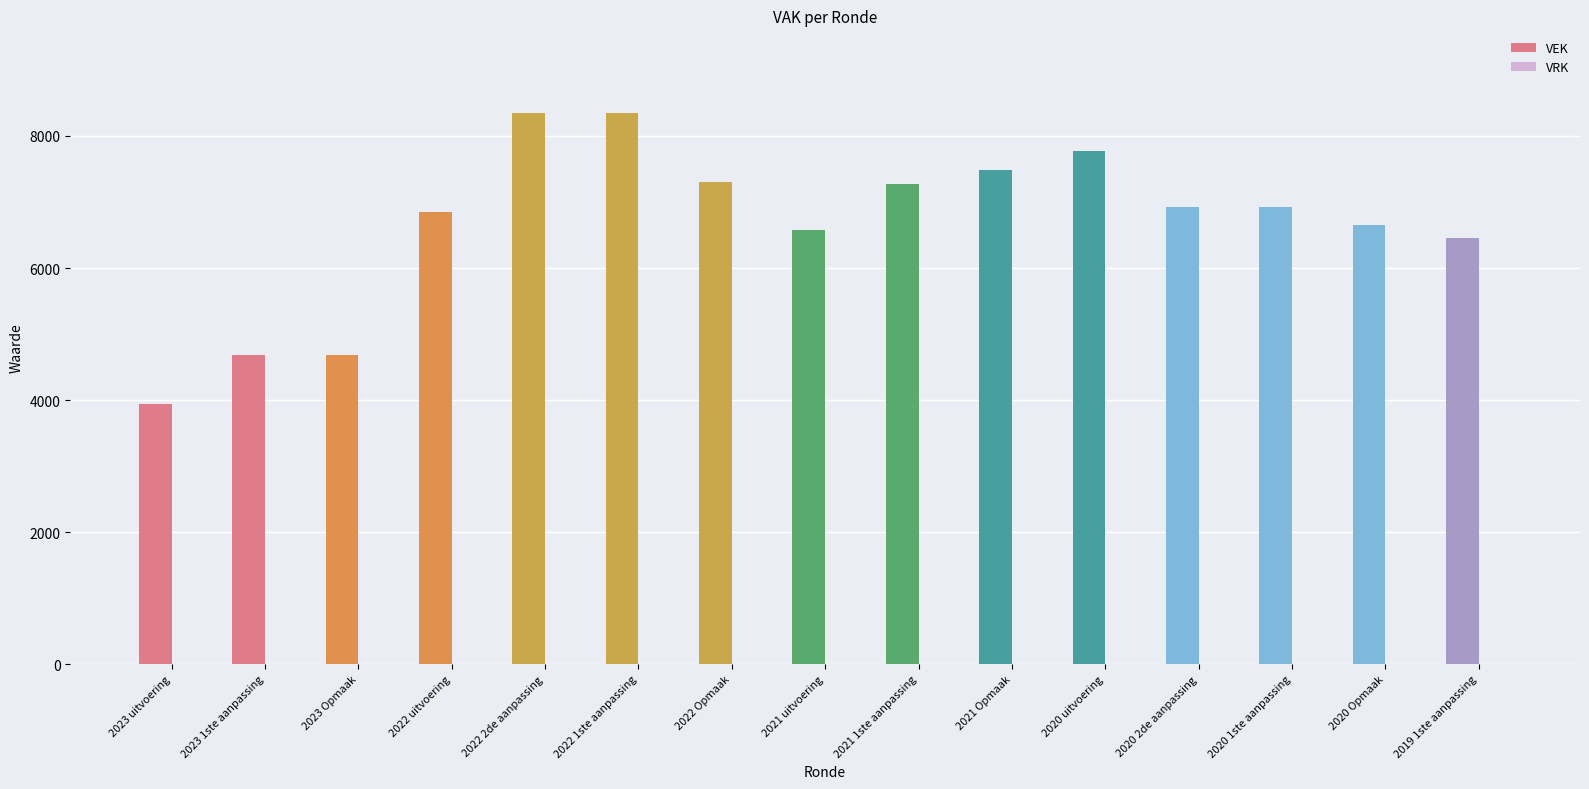

What is the greatest value displayed?

8347